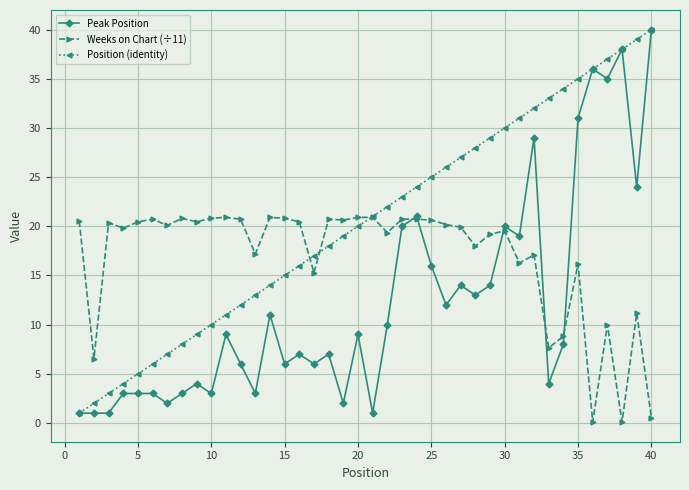

What is the lowest value of the Peak Position series?

1.0